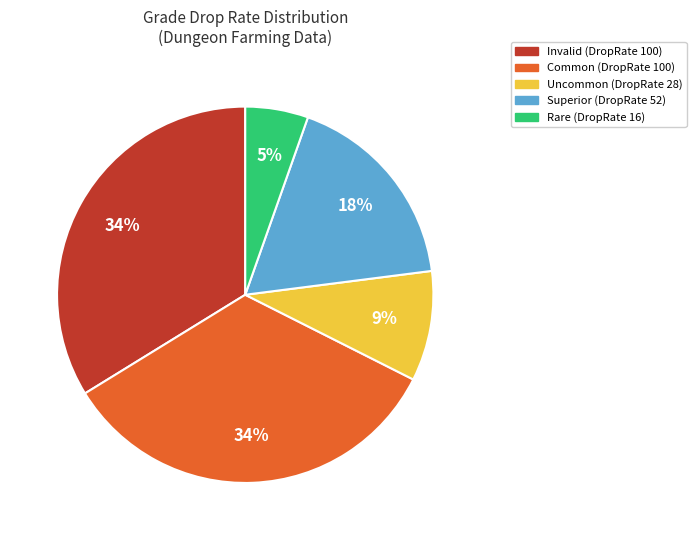

Is there a majority slice in this chart?

No